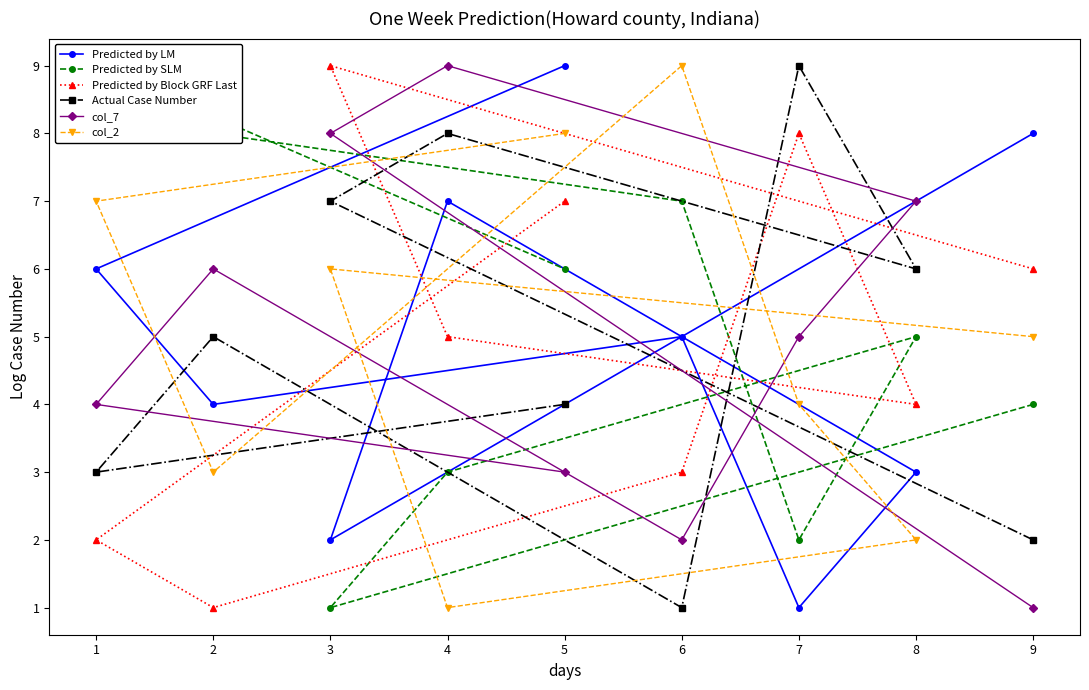

The value of col_2 at 7 is 1. True or false?

False